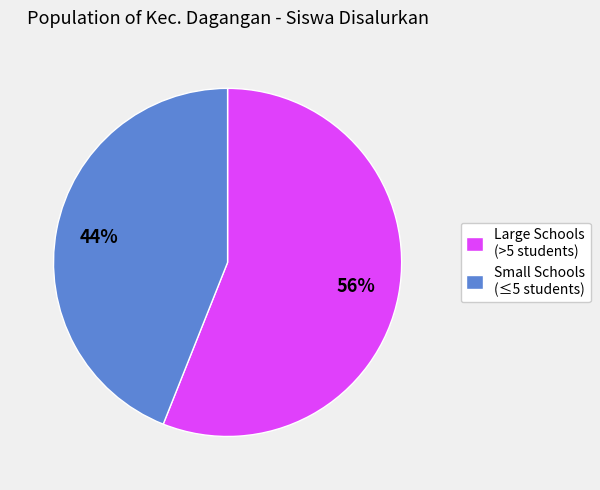

To the nearest percent, what is the difference between the largest and smallest slice percentages?

12%